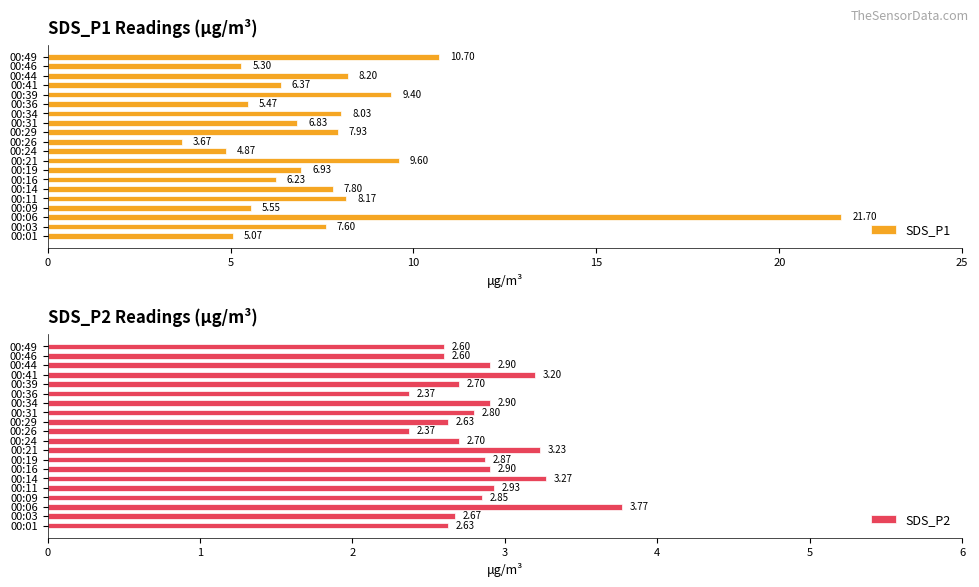

What is the approximate value of SDS_P1 at 00:21?

9.6